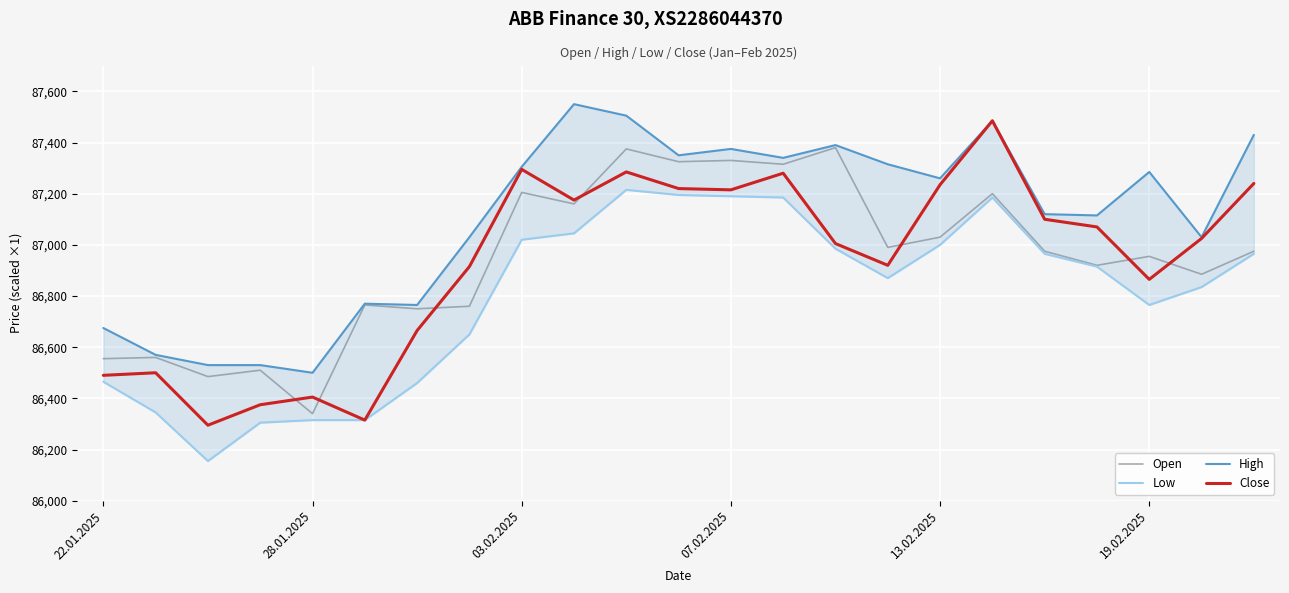

What is the minimum value shown in the chart?

86155